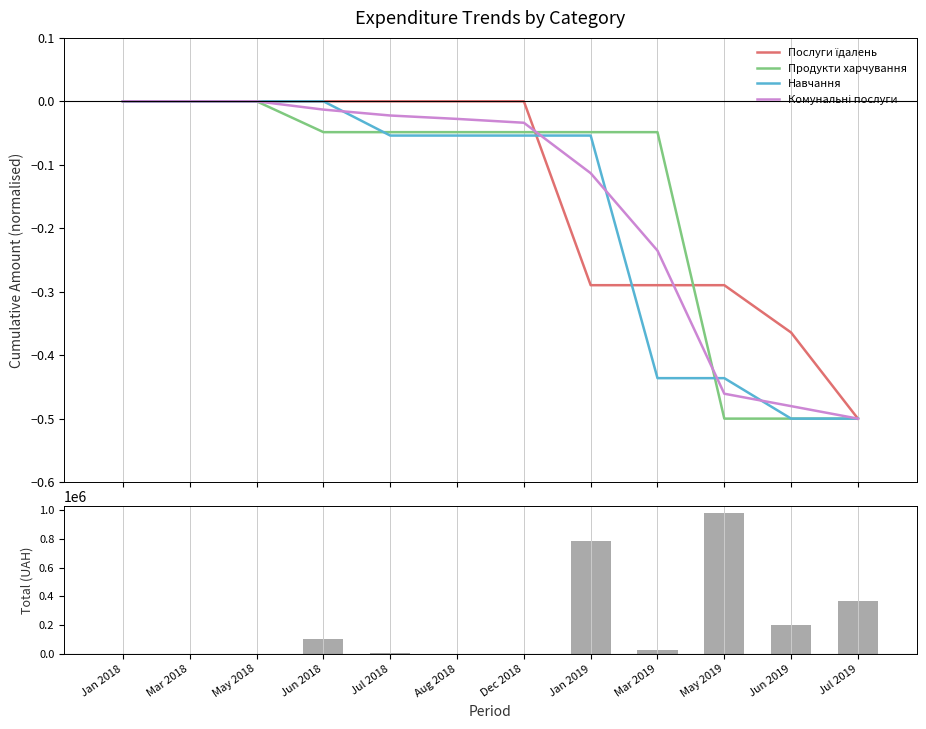

True or false: Послуги їдалень has a value of -0.4 at Jun 2019.

True